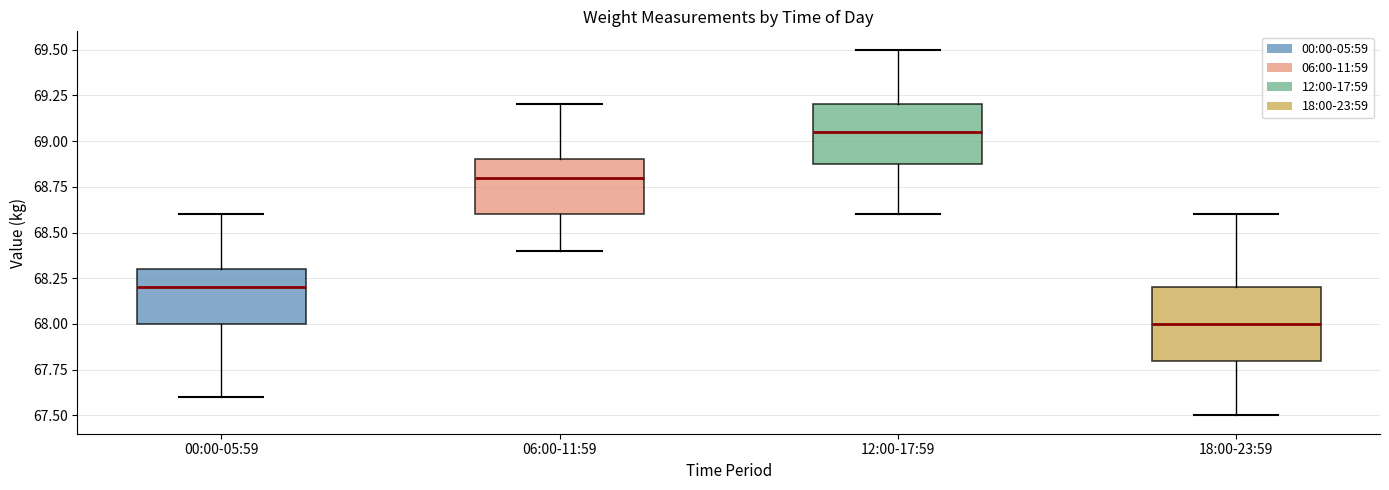

Which box is the tallest, from its lower edge to its upper edge?

18:00-23:59